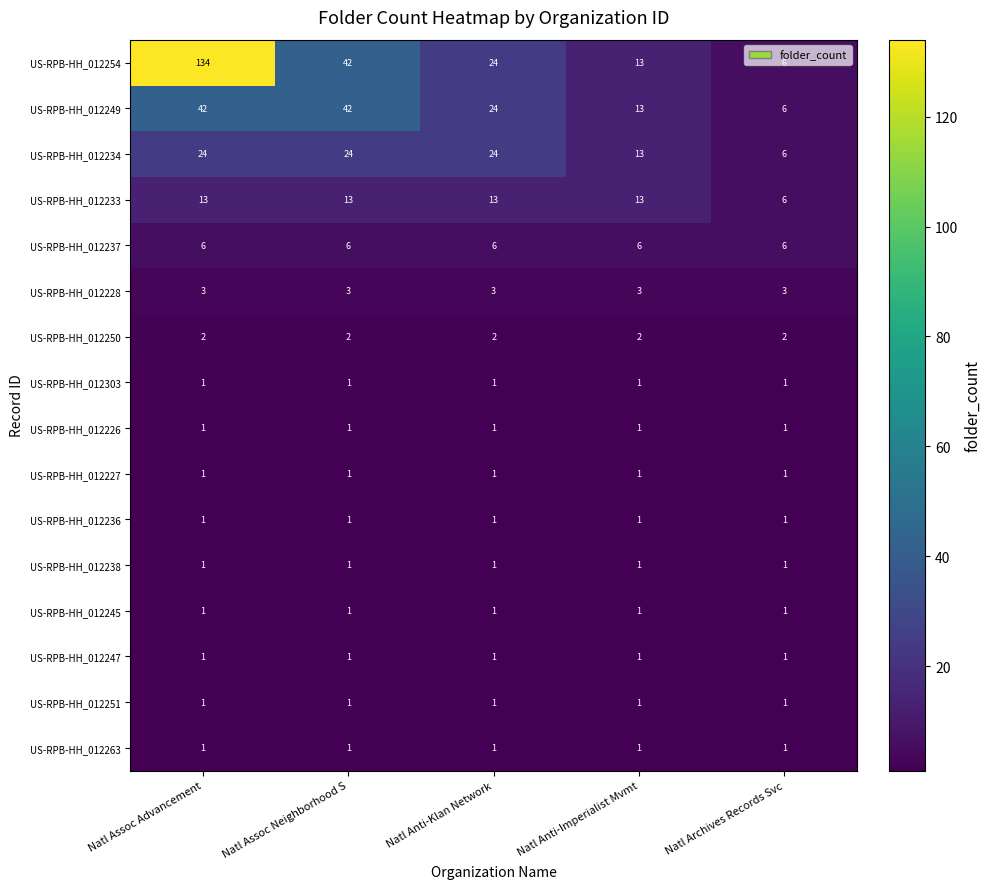

Which series has the widest spread of values?

US-RPB-HH_012254